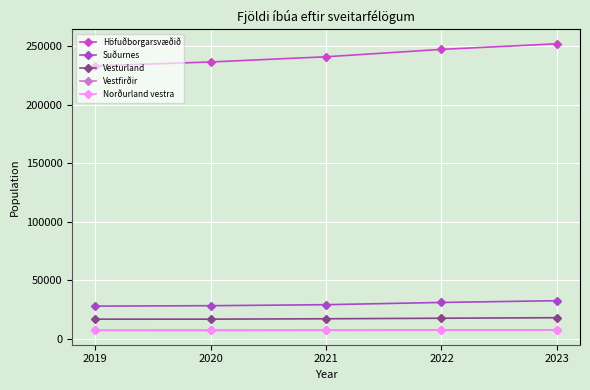

How many lines are shown in the chart?

5